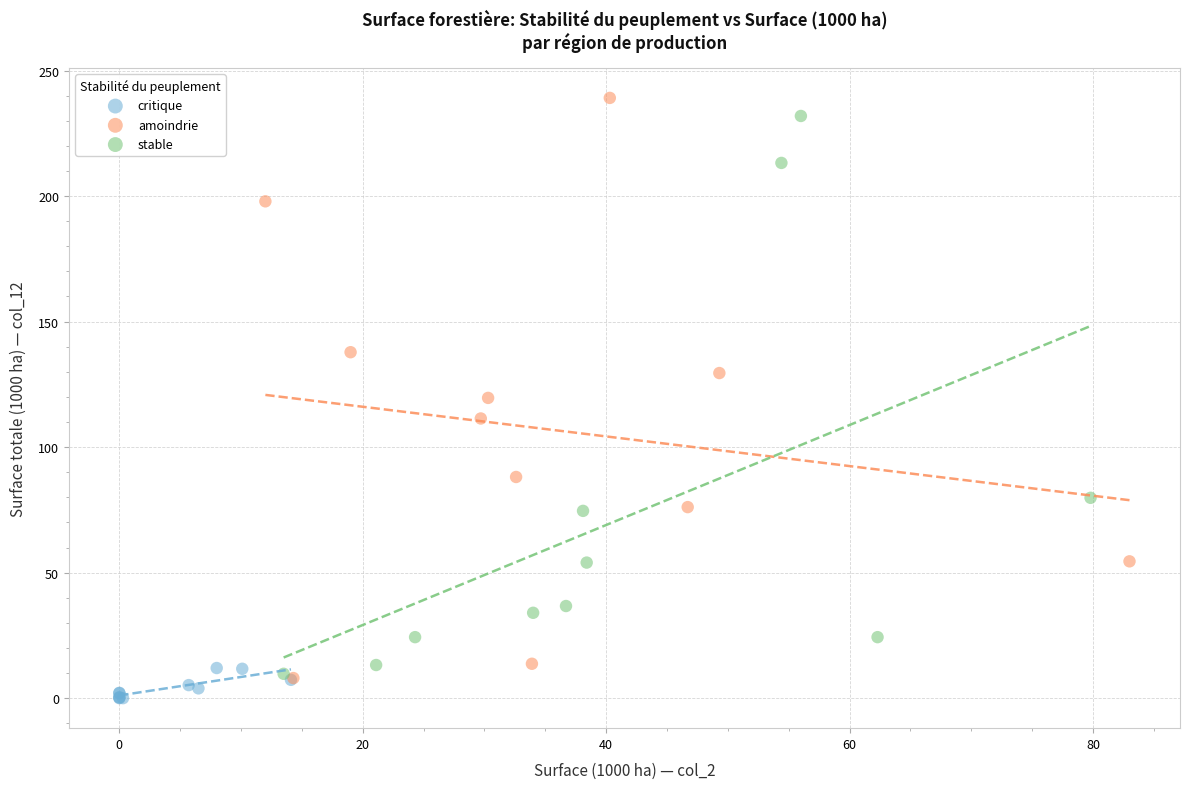

Which series contains the lowest Y value?

critique